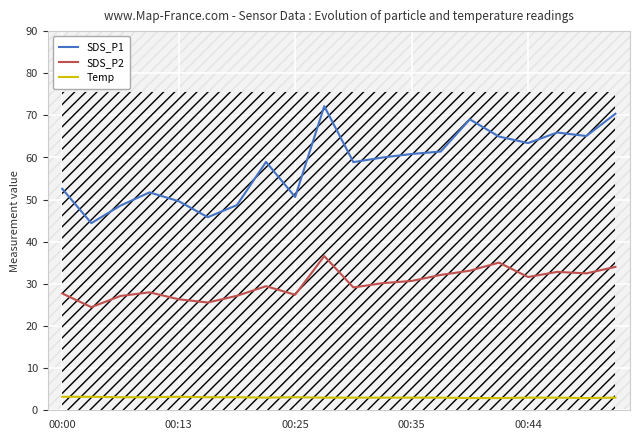

What is the value of the SDS_P1 point at the 1st from the left?

52.6